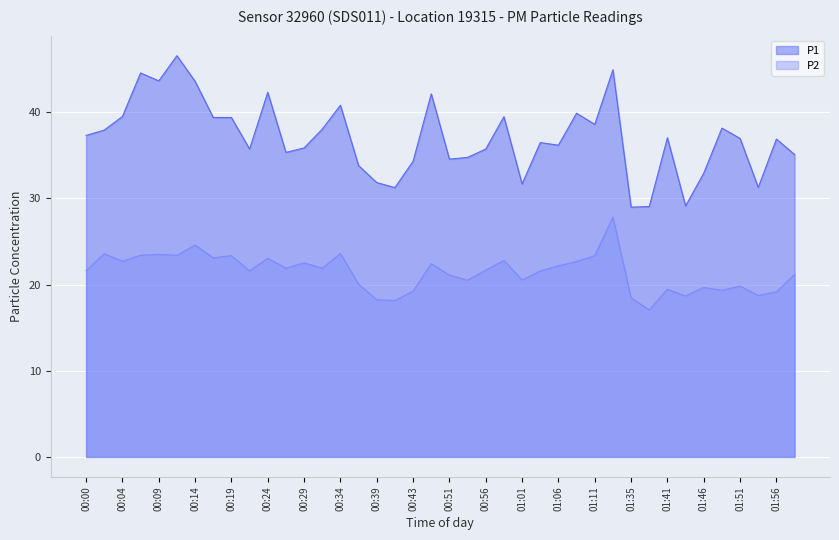

At 00:48, list the series in order from smallest to largest.

P2, P1